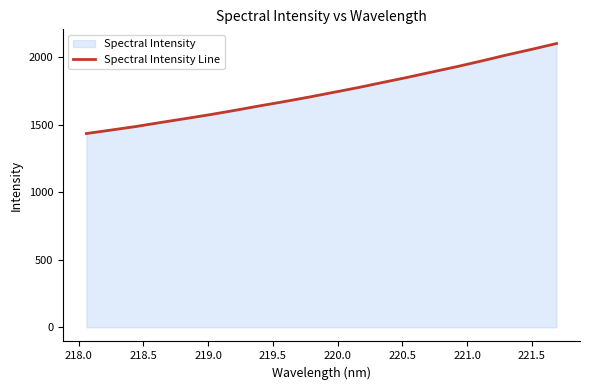

What is the greatest value displayed?

2101.2